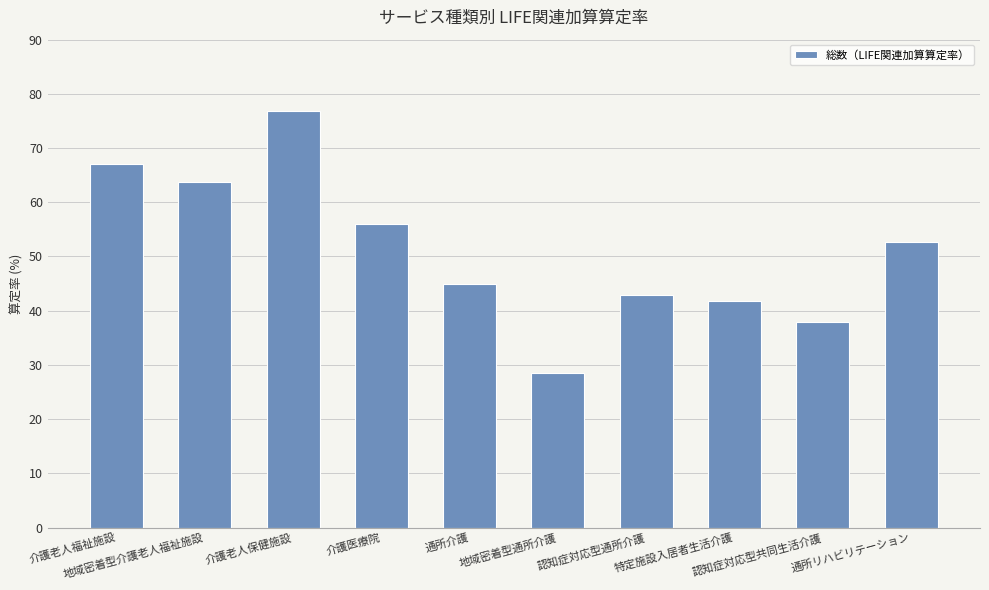

What is the average value?

51.2